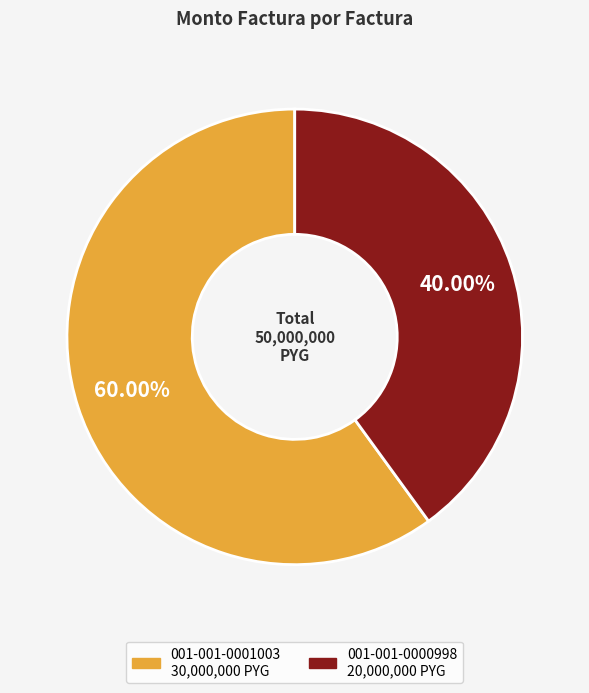

To the nearest percent, what percentage of the pie is 001-001-0000998?

40%